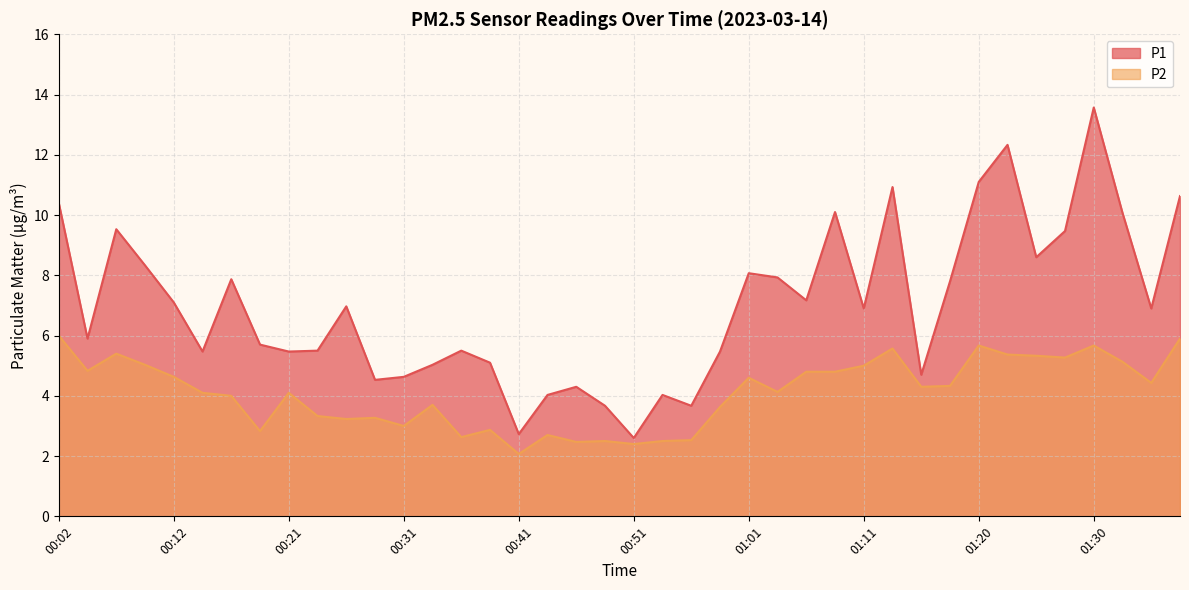

At which category is the sum across all series the highest?

01:30